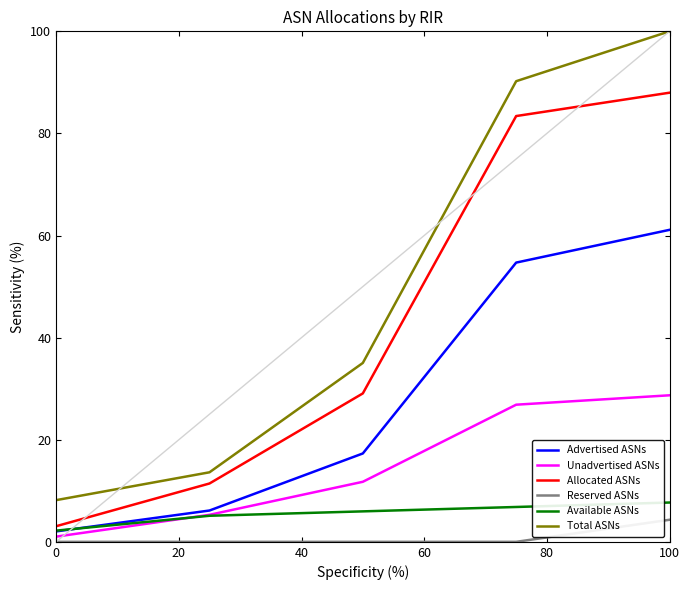

What is the average value of the Unadvertised ASNs series?

14.7